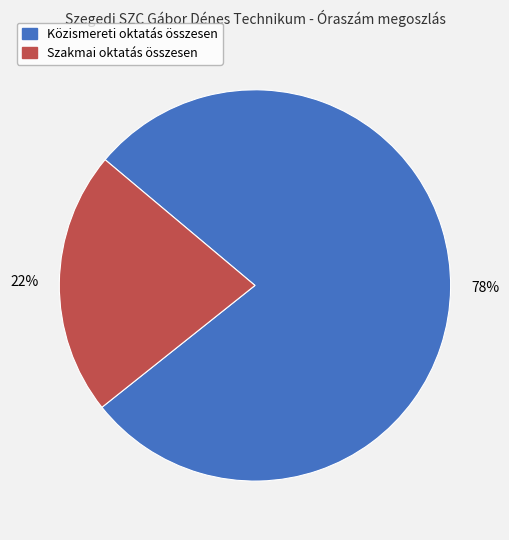

How many segments does this pie chart have?

2